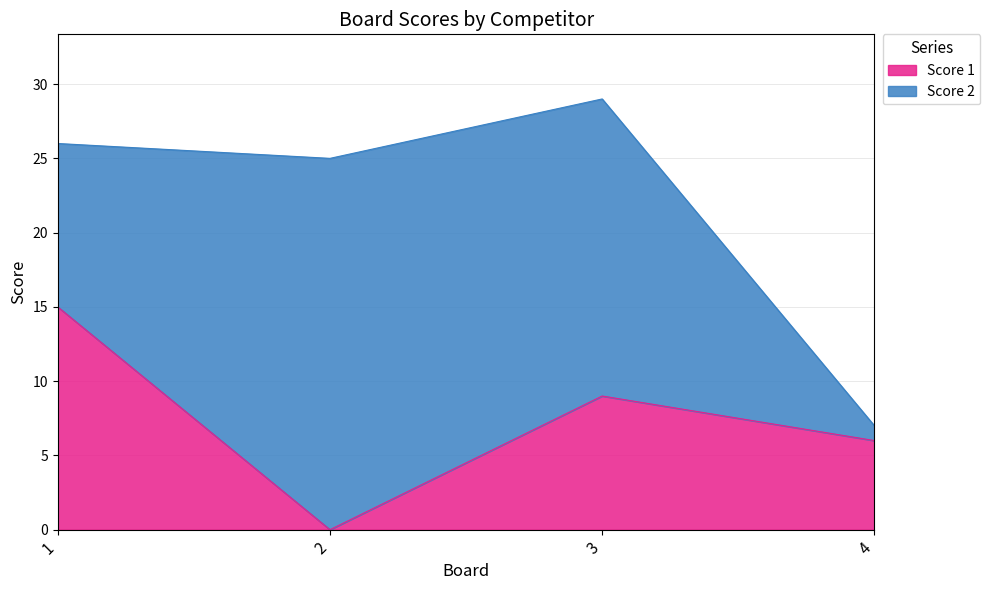

Rank the categories by value from lowest to highest.

2, 4, 3, 1